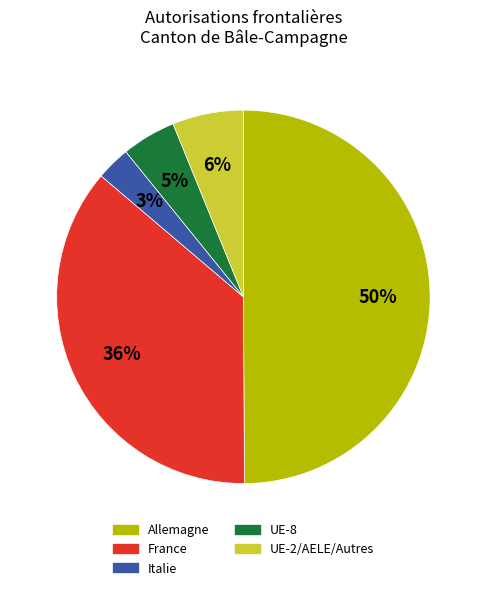

To the nearest percent, what is the average slice percentage?

20%